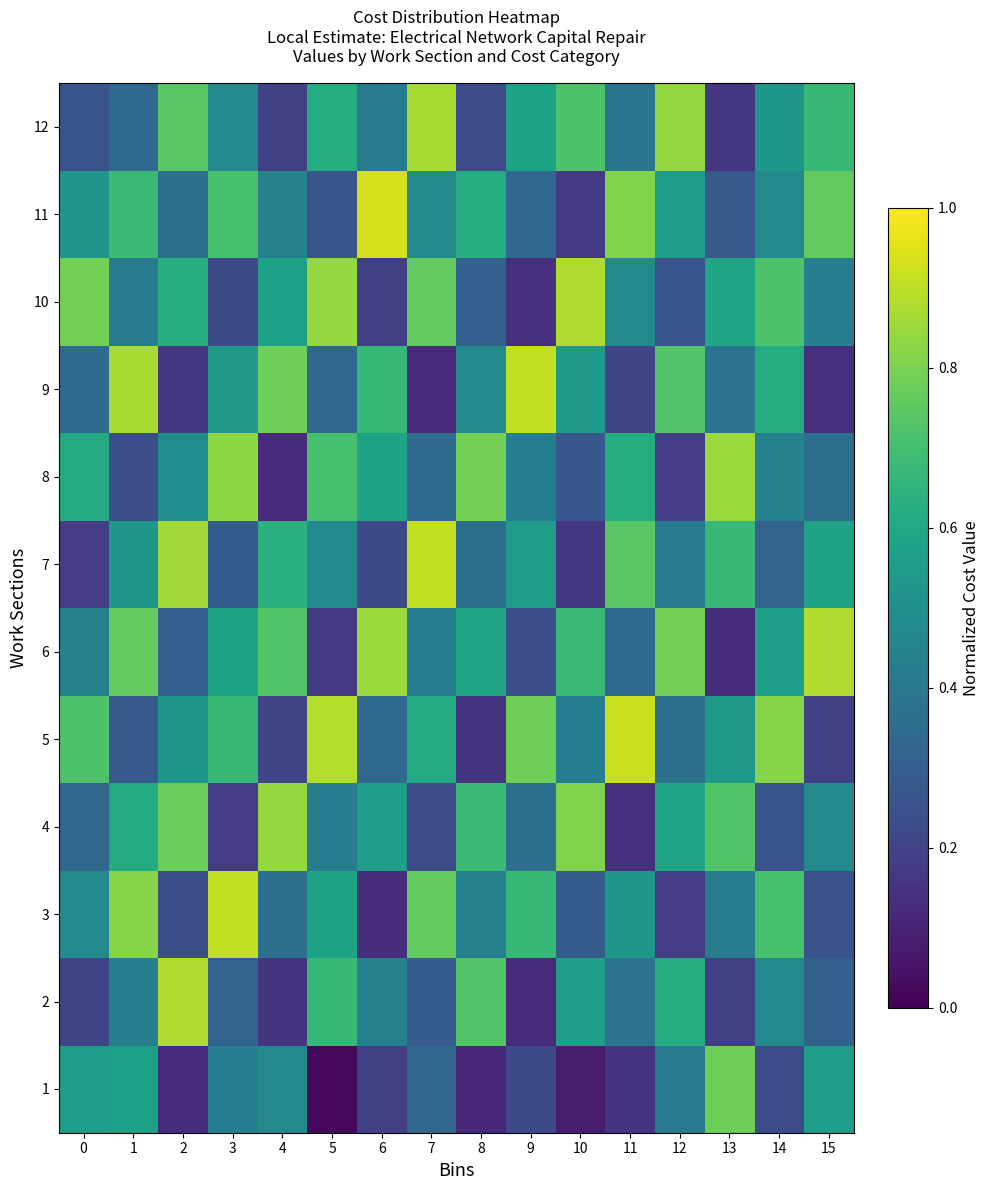

What is the maximum value shown in the chart?

0.9